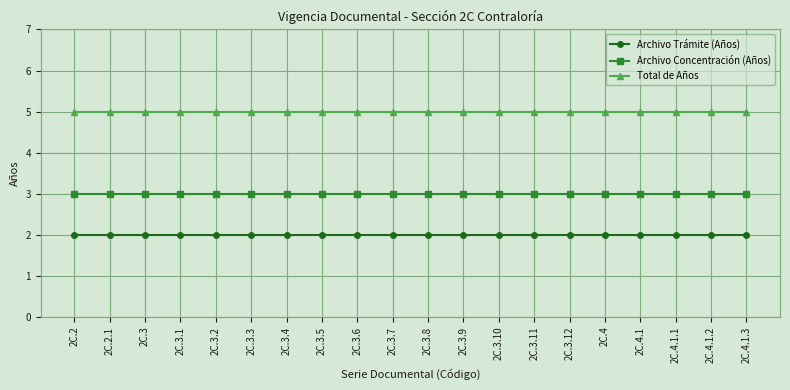

Is the value of Archivo Trámite (Años) at 2C.3.7 greater than the value of Archivo Concentración (Años) at 2C.3.4?

No